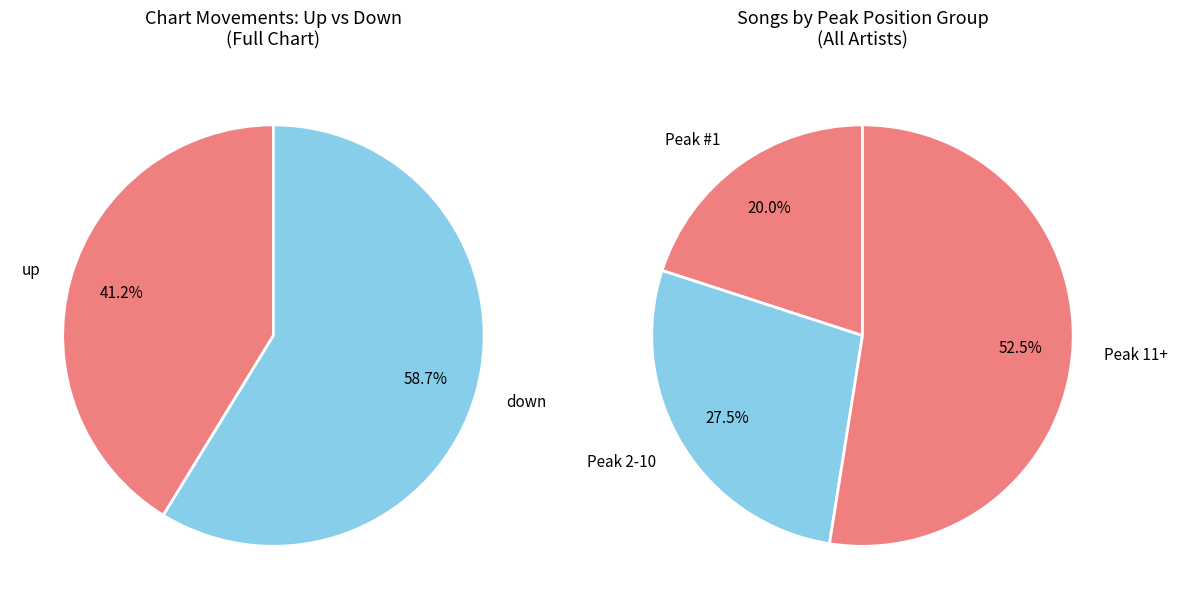

Does up account for over 50% of the chart?

No